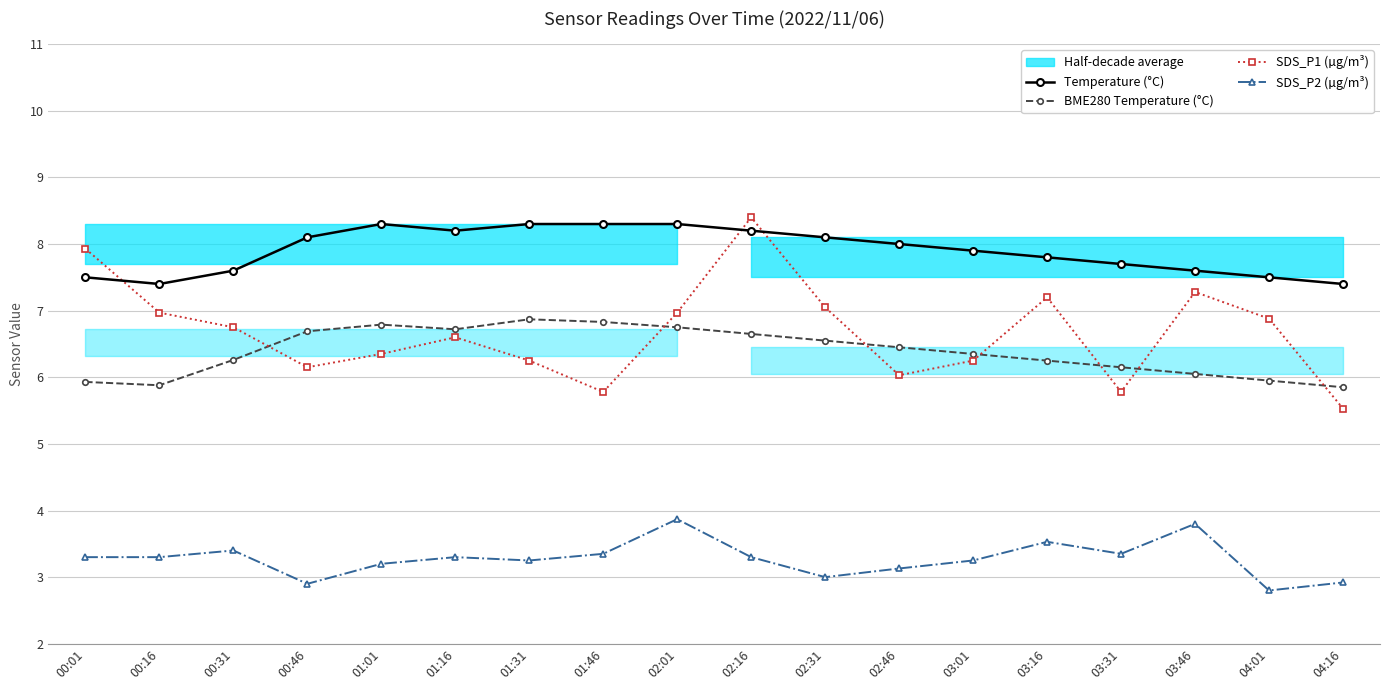

Is it true that SDS_P2 (µg/m³) equals 5.4 at 02:16?

False